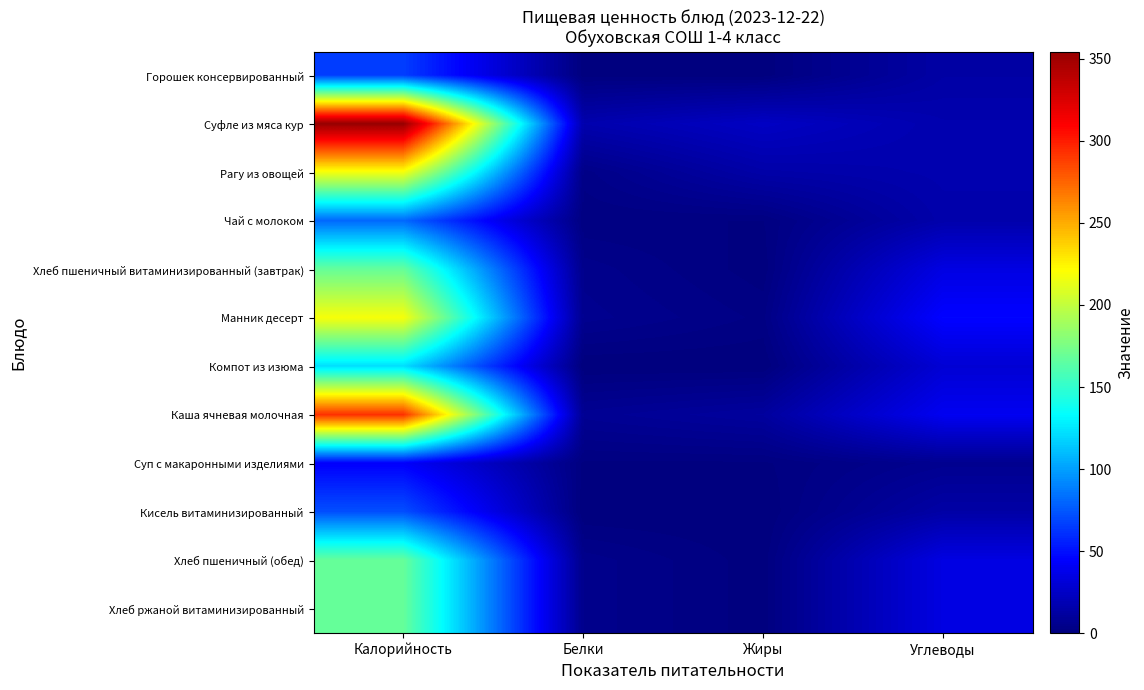

Reading left to right, extract all data points from this chart.

Горошек консервированный: Калорийность=65.8	Белки=0.6	Жиры=0.6	Углеводы=13.7
Суфле из мяса кур: Калорийность=354.2	Белки=16.7	Жиры=24.4	Углеводы=16.9
Рагу из овощей: Калорийность=218.0	Белки=3.5	Жиры=14.7	Углеводы=17.1
Чай с молоком: Калорийность=81.0	Белки=1.5	Жиры=1.4	Углеводы=15.9
Хлеб пшеничный витаминизированный (завтрак): Калорийность=168.3	Белки=5.0	Жиры=0.5	Углеводы=35.0
Манник десерт: Калорийность=218.4	Белки=6.2	Жиры=2.4	Углеводы=45.9
Компот из изюма: Калорийность=122.0	Белки=0.0	Жиры=0.0	Углеводы=30.0
Каша ячневая молочная: Калорийность=293.1	Белки=7.5	Жиры=11.2	Углеводы=40.2
Суп с макаронными изделиями: Калорийность=43.6	Белки=1.0	Жиры=1.1	Углеводы=6.3
Кисель витаминизированный: Калорийность=72.0	Белки=0.0	Жиры=0.0	Углеводы=14.0
Хлеб пшеничный (обед): Калорийность=168.3	Белки=5.0	Жиры=0.5	Углеводы=35.0
Хлеб ржаной витаминизированный: Калорийность=168.3	Белки=5.0	Жиры=0.5	Углеводы=35.0